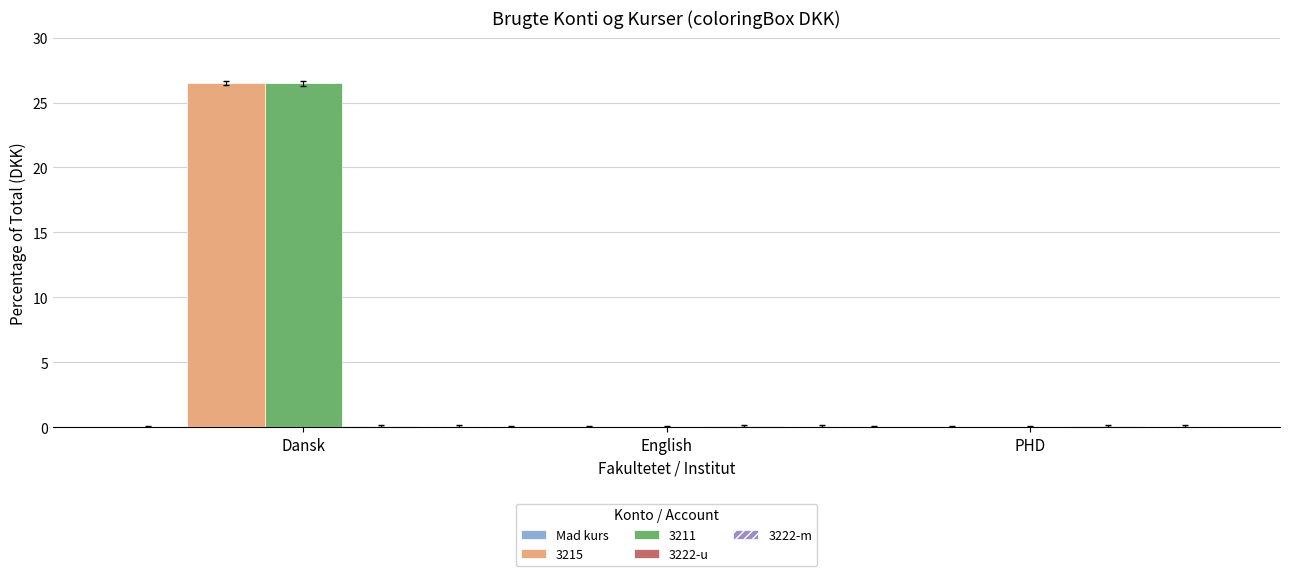

What is the total value across all series at PHD?

0.2